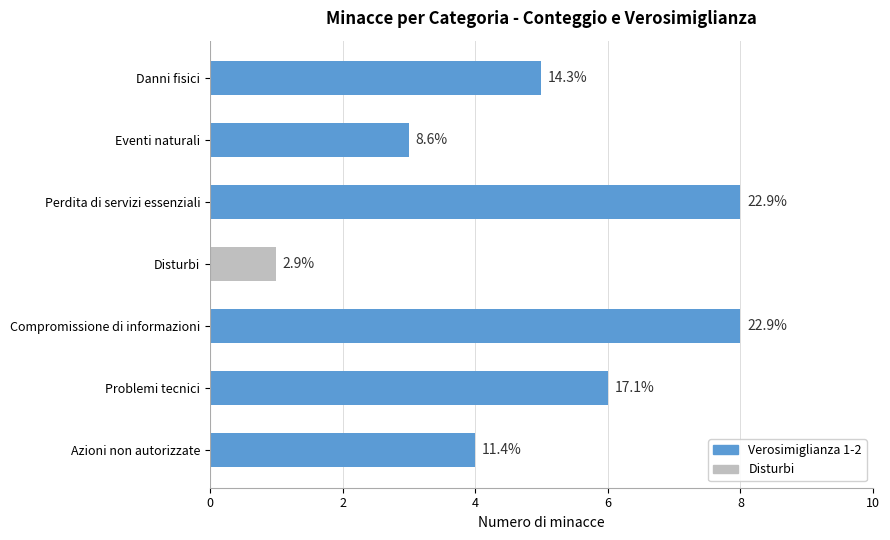

Does the chart contain any negative values?

No